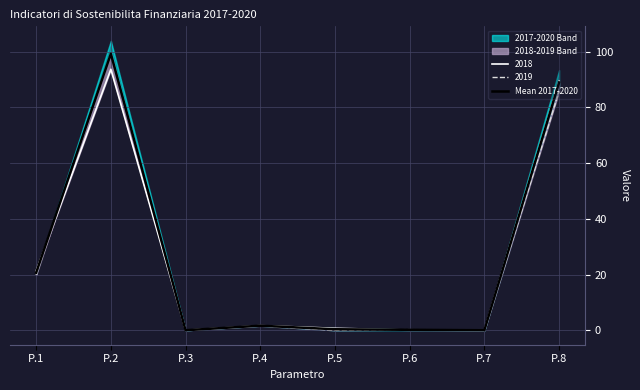

Is it true that the value at P.2 is 99.3?

True